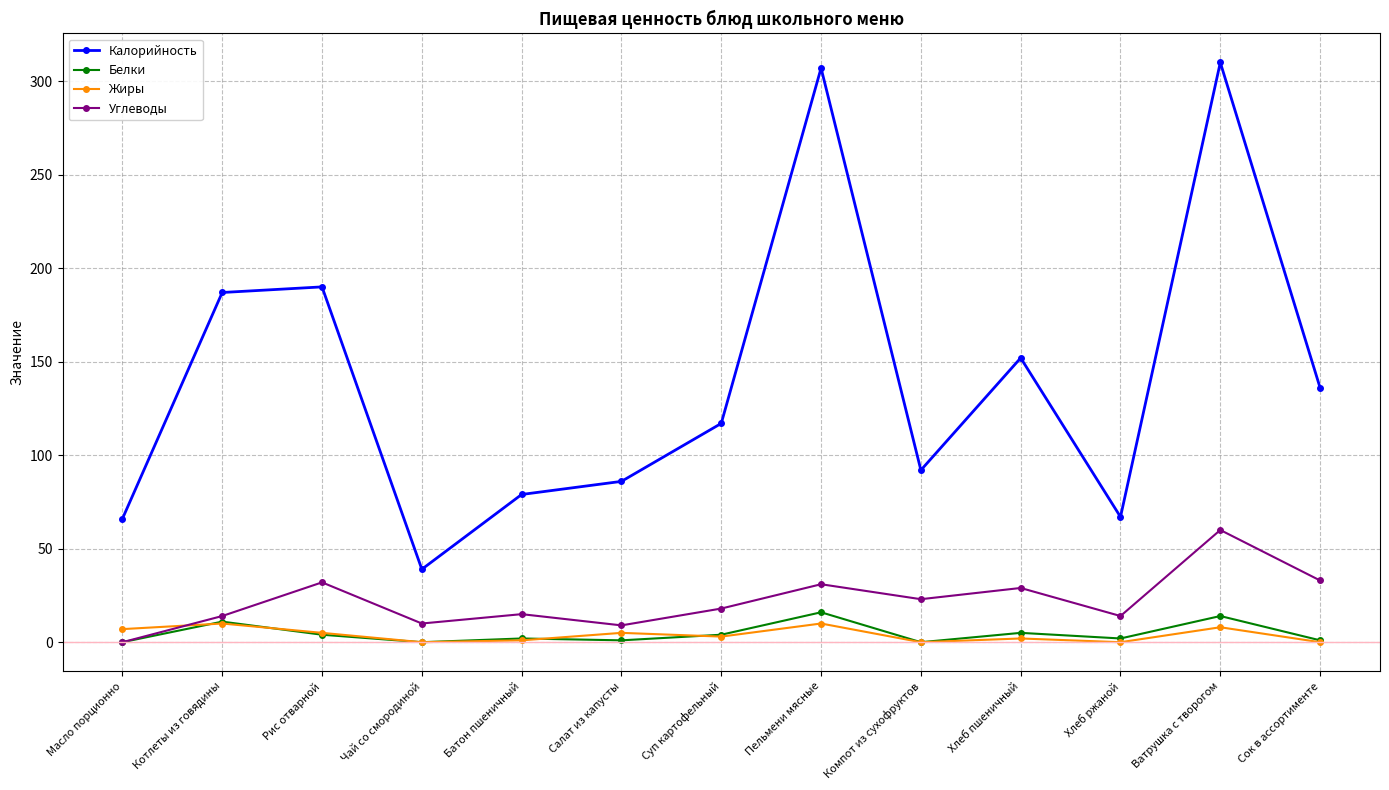

What are all the series names shown in the legend?

Калорийность, Белки, Жиры, Углеводы